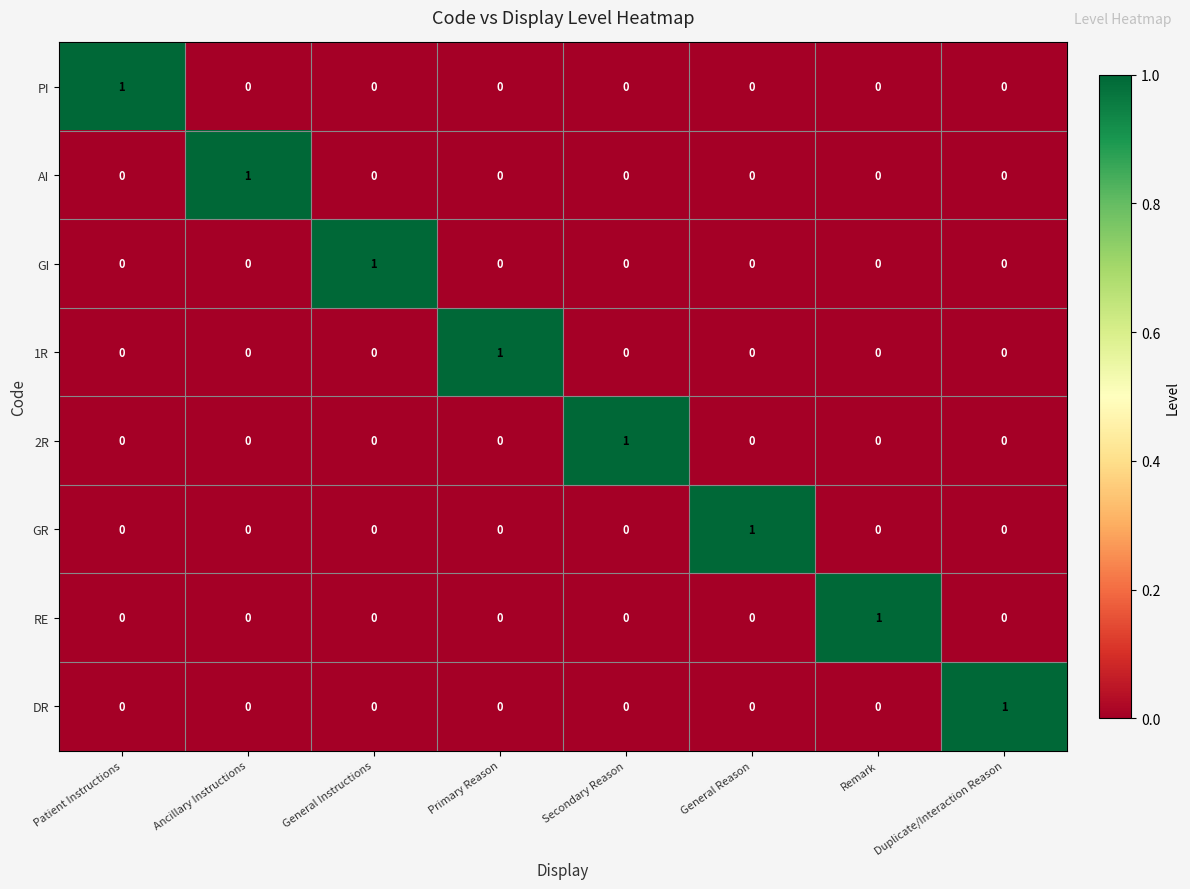

At which label does RE reach its peak?

Remark